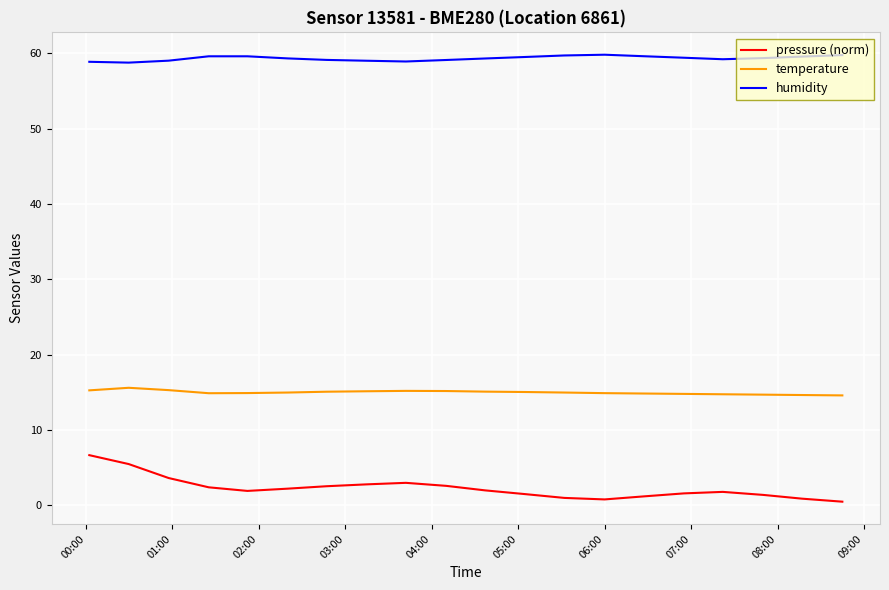

What is the lowest value of the humidity series?

58.8